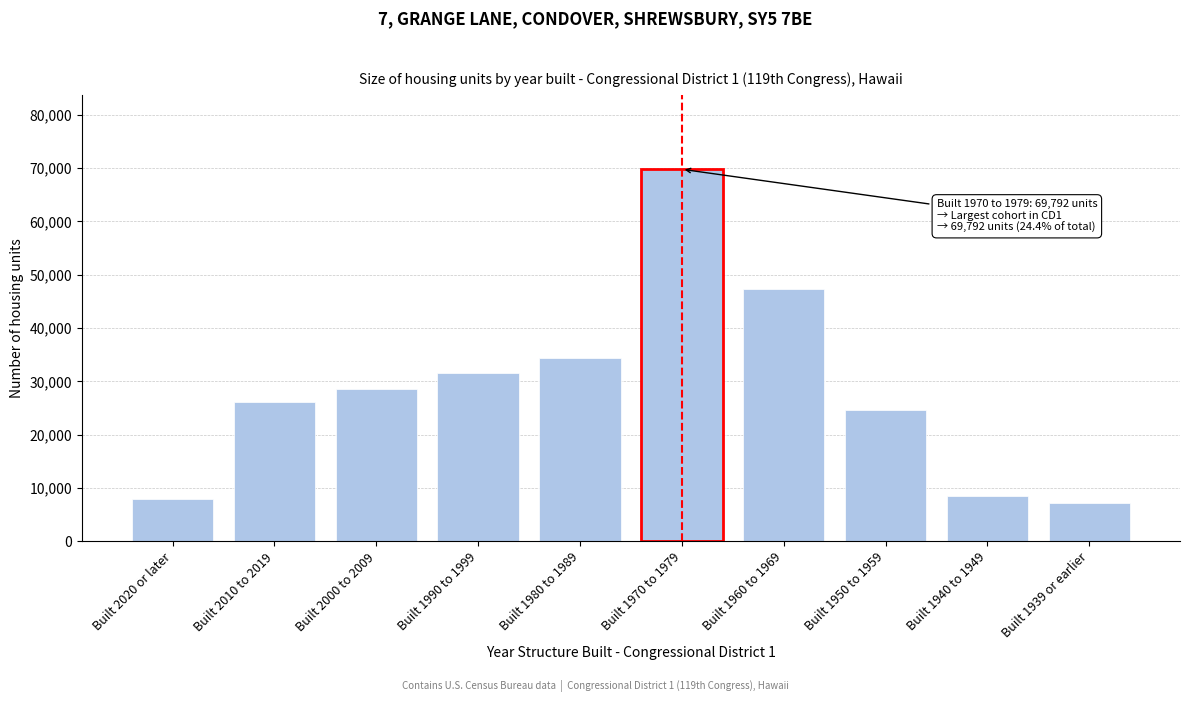

Reading right to left, what are all the values shown in this chart?

Built 1939 or earlier=7189	Built 1940 to 1949=8570	Built 1950 to 1959=24653	Built 1960 to 1969=47383	Built 1970 to 1979=69792	Built 1980 to 1989=34432	Built 1990 to 1999=31535	Built 2000 to 2009=28554	Built 2010 to 2019=26226	Built 2020 or later=7921